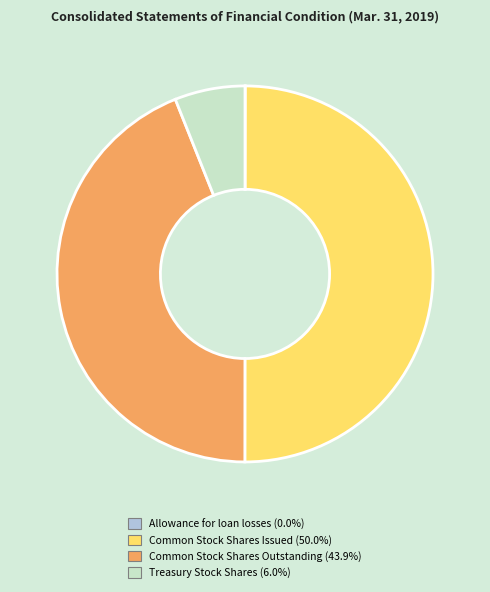

What is the largest slice in the pie chart?

Common Stock Shares Issued